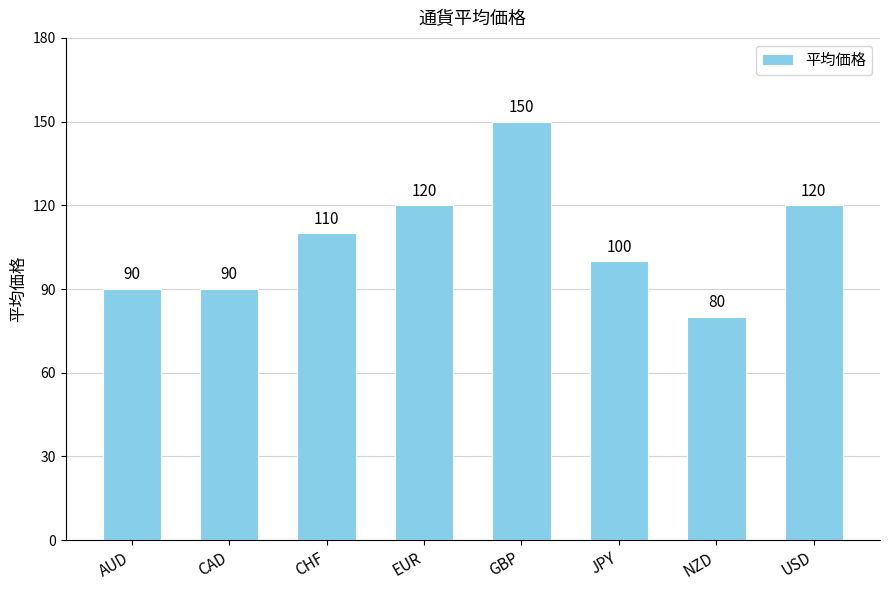

What position from the left is EUR?

4